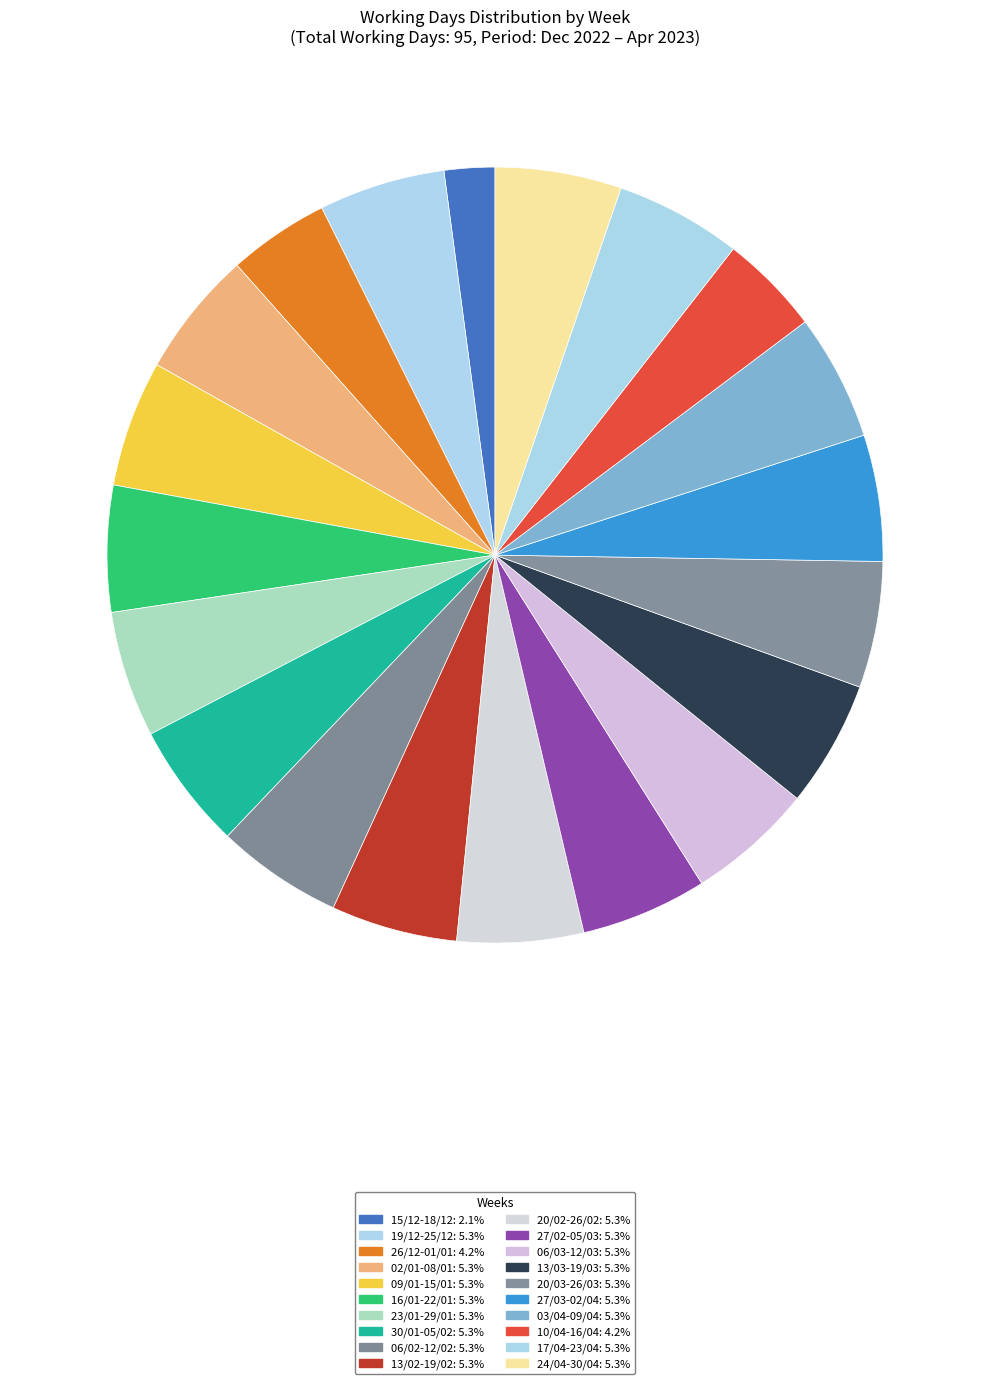

Is it true that 09/01-15/01 is 17% of the pie?

False